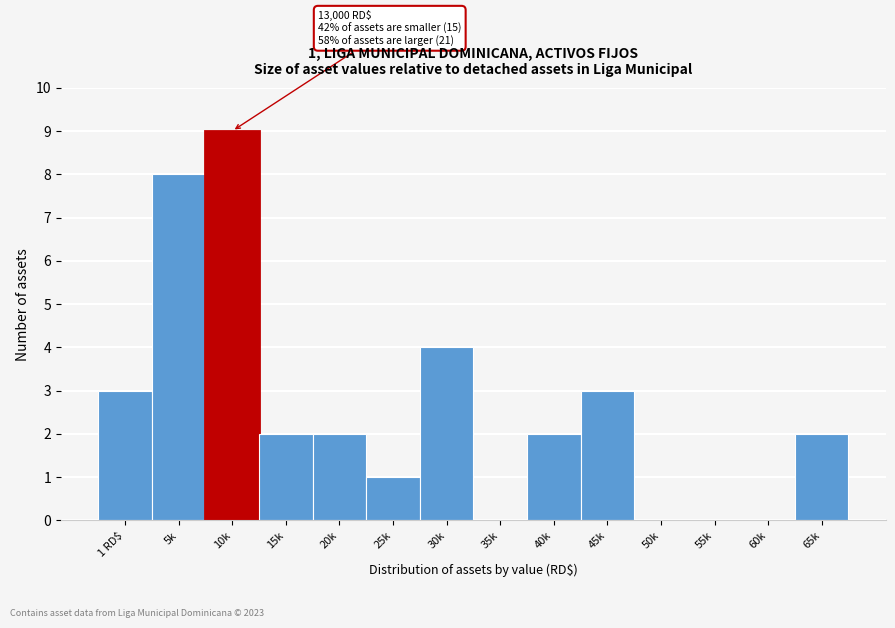

Reading right to left, transcribe all the data shown in this chart.

65k=2	60k=0	55k=0	50k=0	45k=3	40k=2	35k=0	30k=4	25k=1	20k=2	15k=2	10k=9	5k=8	1 RD$=3